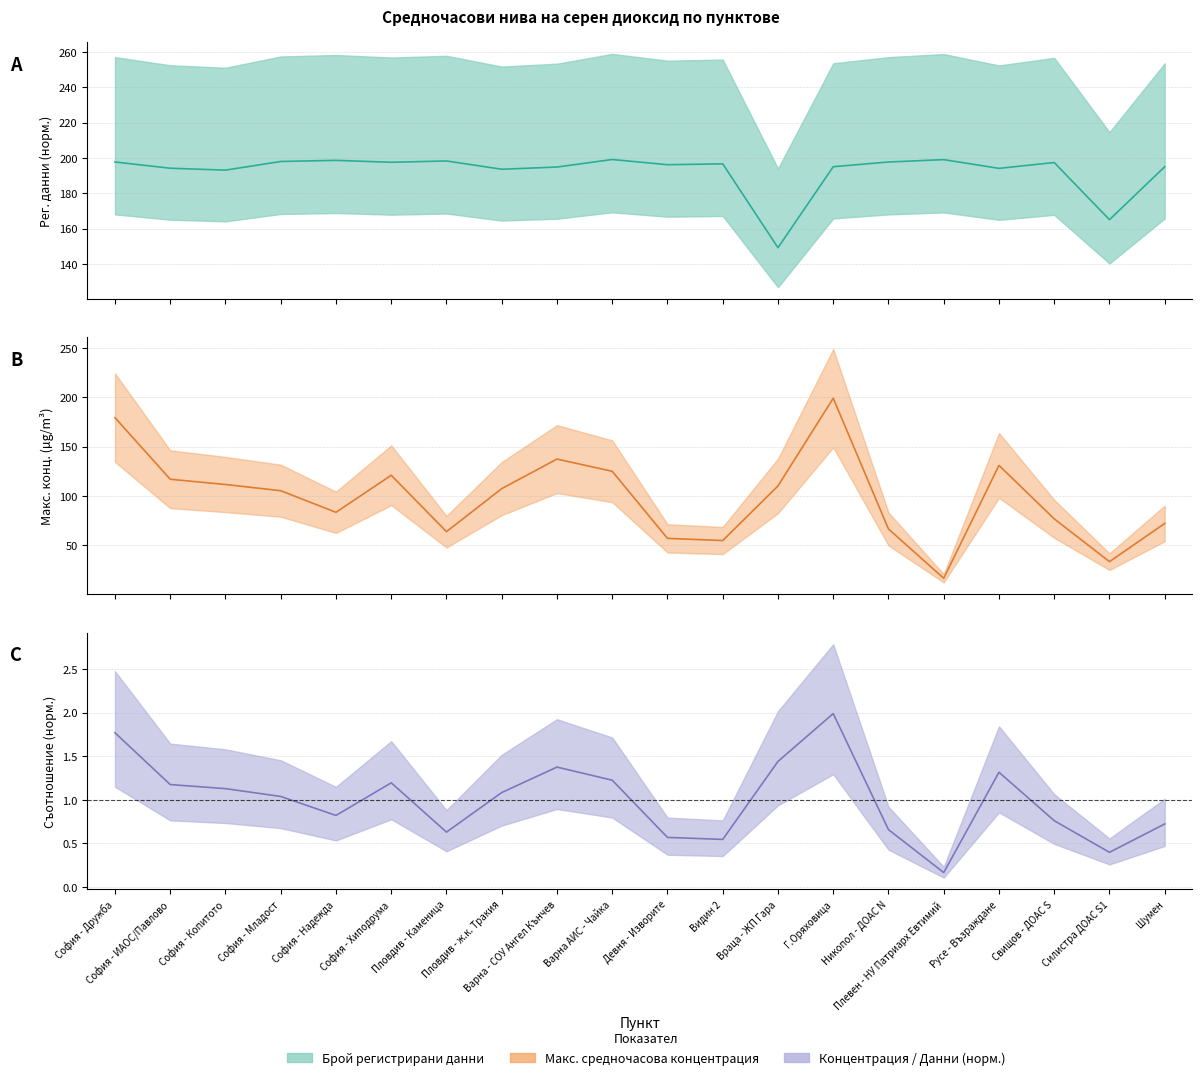

What is the value of the Брой регистрирани данни point at the 14th from the left?

195.0